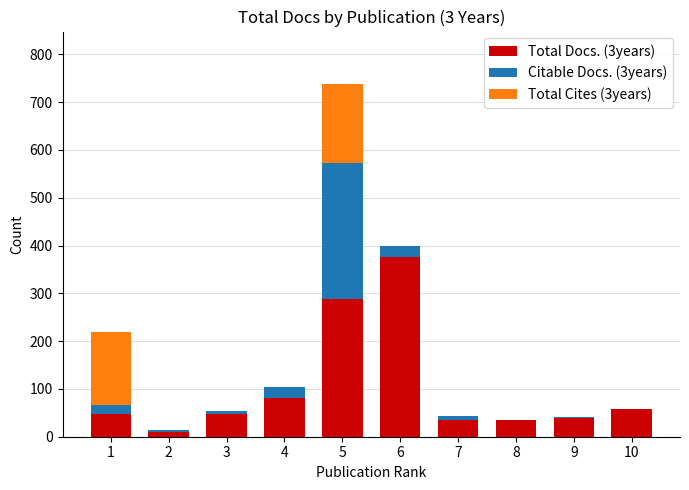

The value of Total Docs. (3years) at 3 is 75. True or false?

False